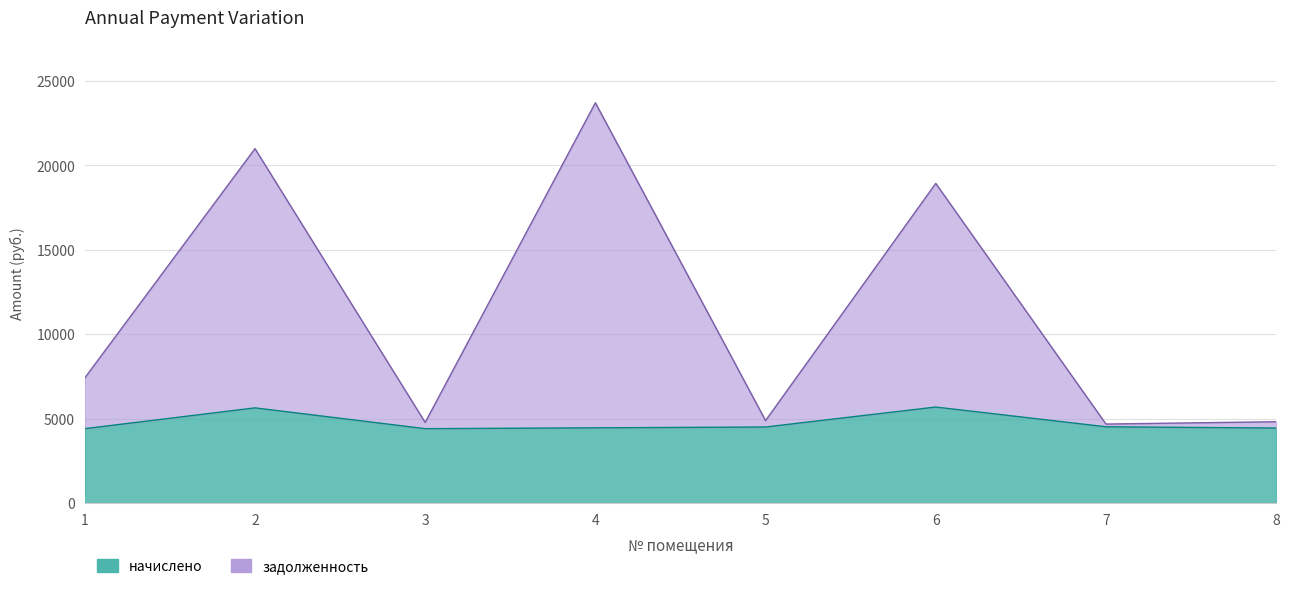

Rank the series by their average value, from highest to lowest.

задолженность, начислено